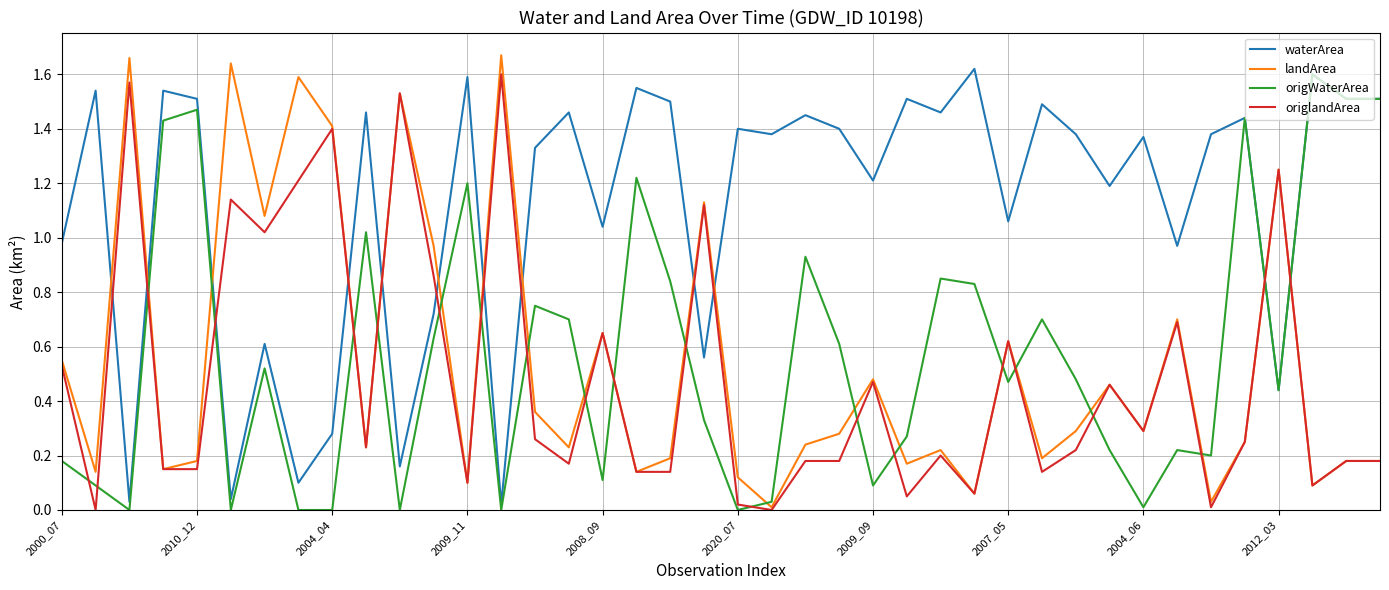

Does the chart have visible grid lines?

Yes